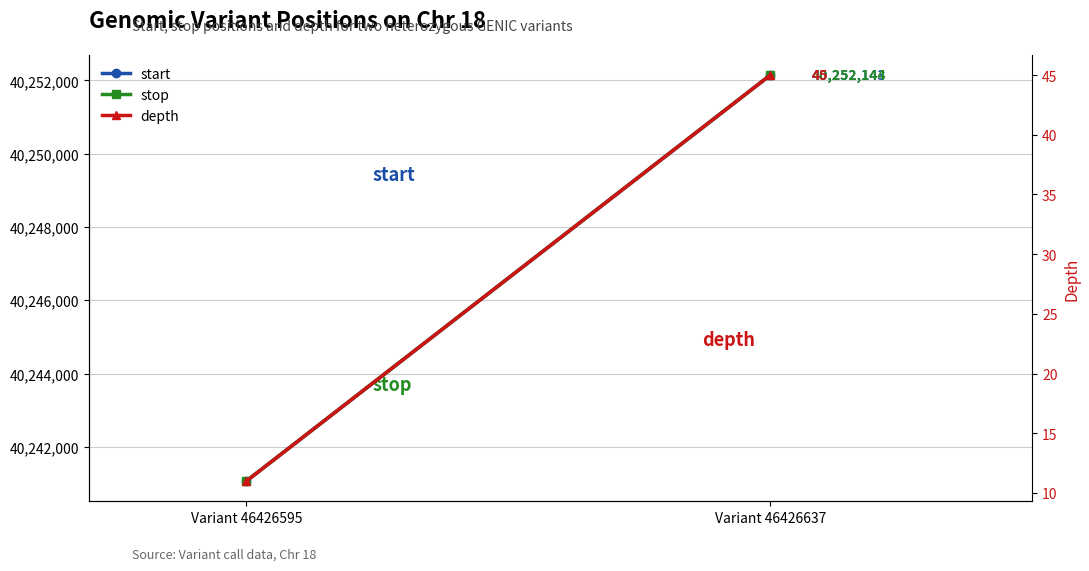

Is it true that stop equals 8884805 at Variant 46426637?

False